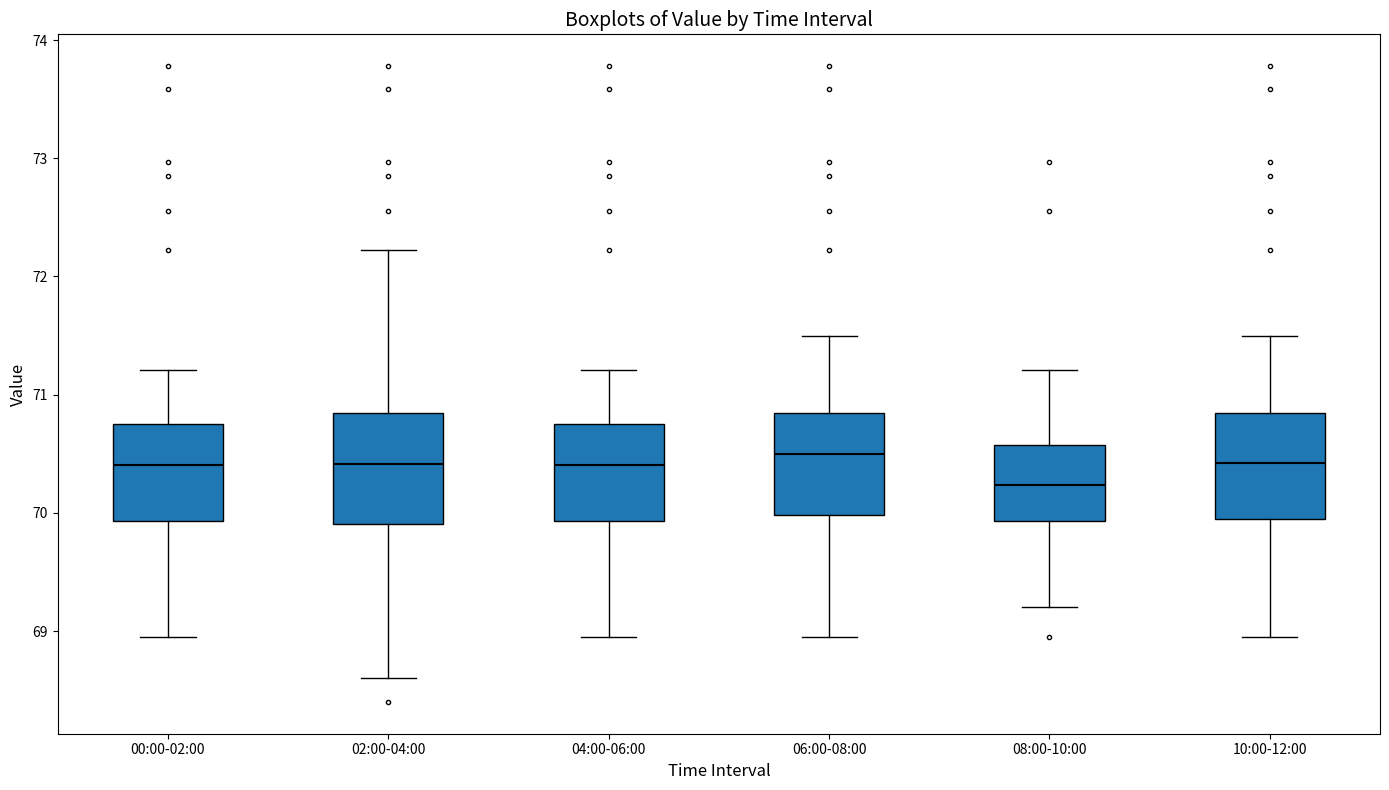

Which box has the lowest median line?

08:00-10:00